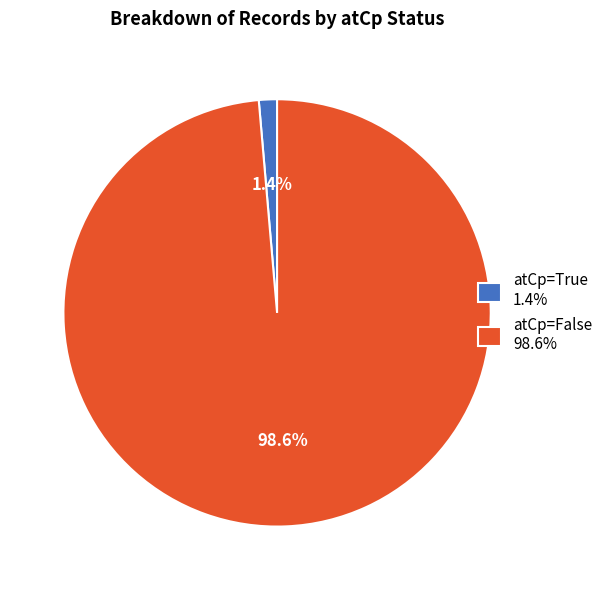

What is the majority slice?

atCp=False 98.6%